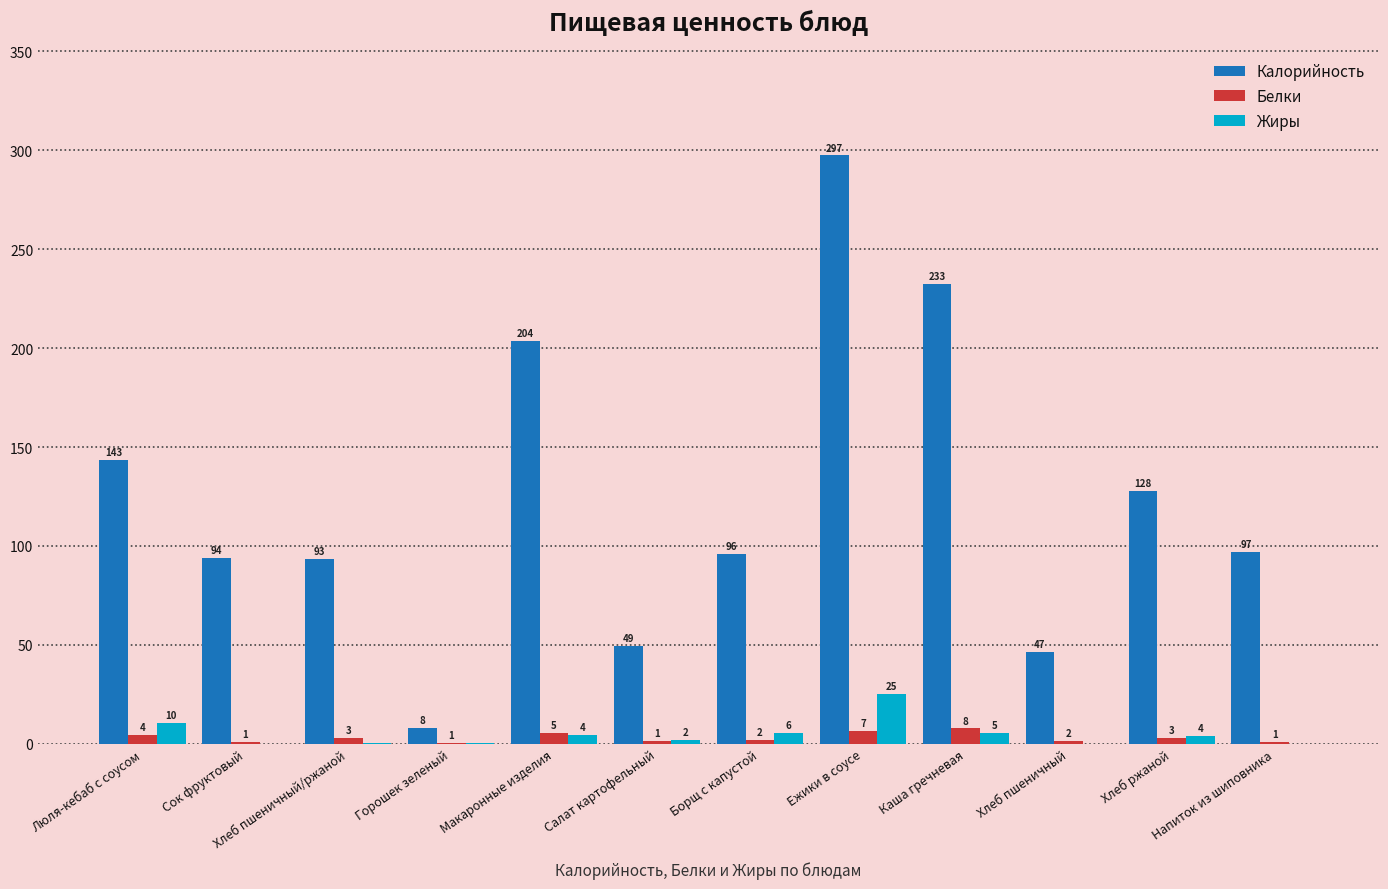

Where is Калорийность nearest to the value 152?

Люля-кебаб с соусом